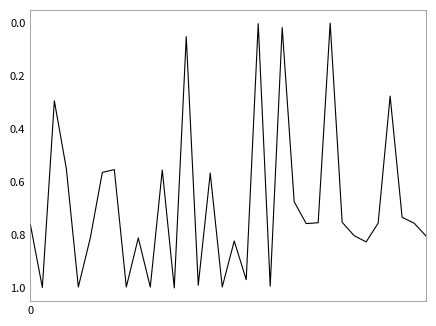

Where is the first local maximum?

1